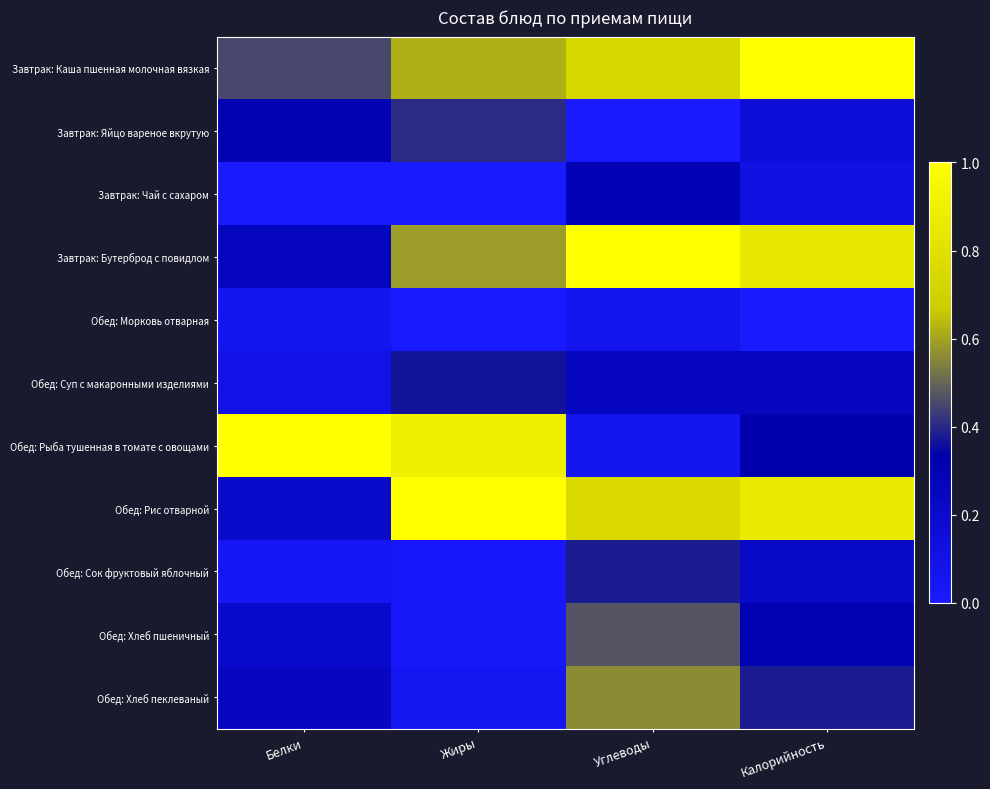

Reading right to left, list all the values displayed in this chart.

Завтрак: Каша пшенная молочная вязкая: Калорийность=1.0	Углеводы=0.7	Жиры=0.6	Белки=0.5
Завтрак: Яйцо вареное вкрутую: Калорийность=0.1	Углеводы=0.0	Жиры=0.4	Белки=0.3
Завтрак: Чай с сахаром: Калорийность=0.1	Углеводы=0.3	Жиры=0.0	Белки=0.0
Завтрак: Бутерброд с повидлом: Калорийность=0.8	Углеводы=1.0	Жиры=0.6	Белки=0.3
Обед: Морковь отварная: Калорийность=0.0	Углеводы=0.1	Жиры=0.0	Белки=0.1
Обед: Суп с макаронными изделиями: Калорийность=0.2	Углеводы=0.2	Жиры=0.4	Белки=0.1
Обед: Рыба тушенная в томате с овощами: Калорийность=0.3	Углеводы=0.1	Жиры=0.9	Белки=1.0
Обед: Рис отварной: Калорийность=0.9	Углеводы=0.8	Жиры=1.0	Белки=0.2
Обед: Сок фруктовый яблочный: Калорийность=0.2	Углеводы=0.4	Жиры=0.0	Белки=0.0
Обед: Хлеб пшеничный: Калорийность=0.3	Углеводы=0.5	Жиры=0.0	Белки=0.2
Обед: Хлеб пеклеваный: Калорийность=0.4	Углеводы=0.6	Жиры=0.0	Белки=0.2